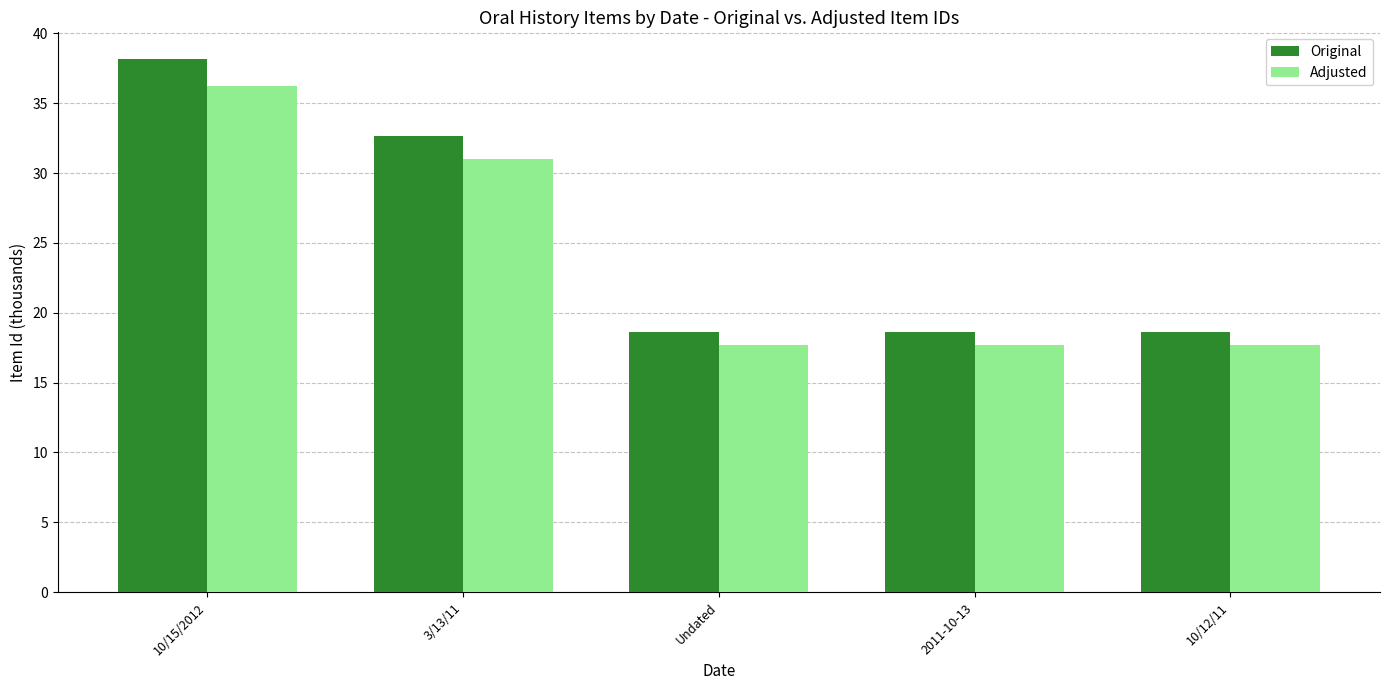

Rank the series by their average value, from lowest to highest.

Adjusted, Original